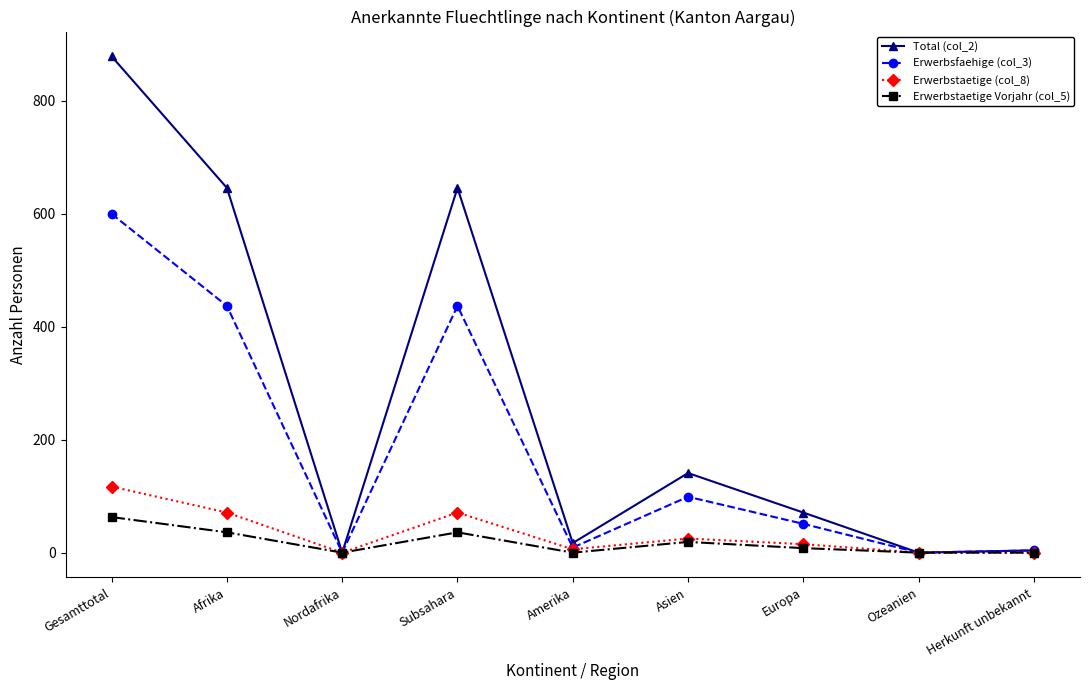

At which category does the chart reach its peak across all series?

Gesamttotal